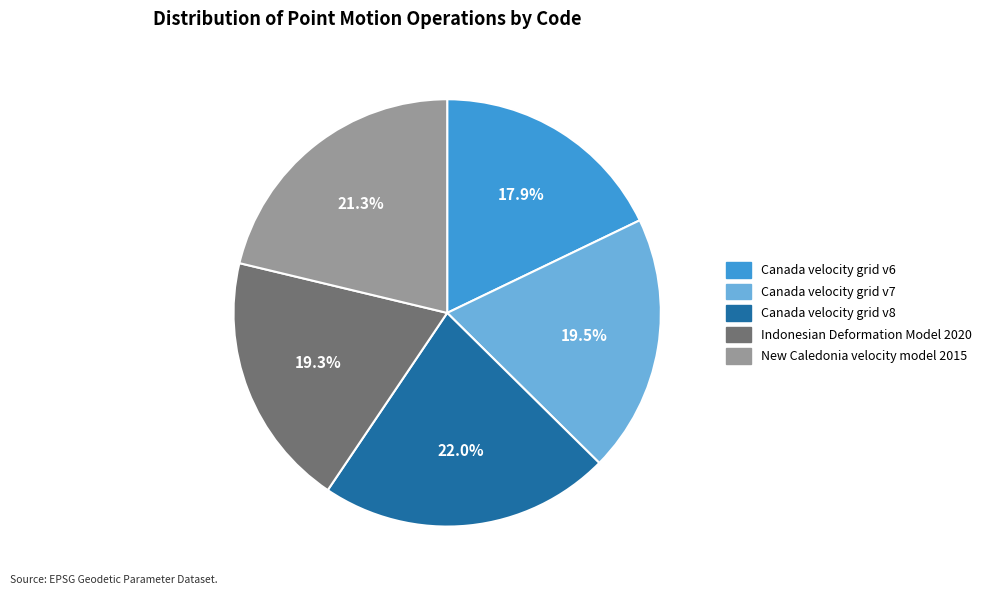

To the nearest percent, what is the difference between the largest and smallest slice percentages?

4%